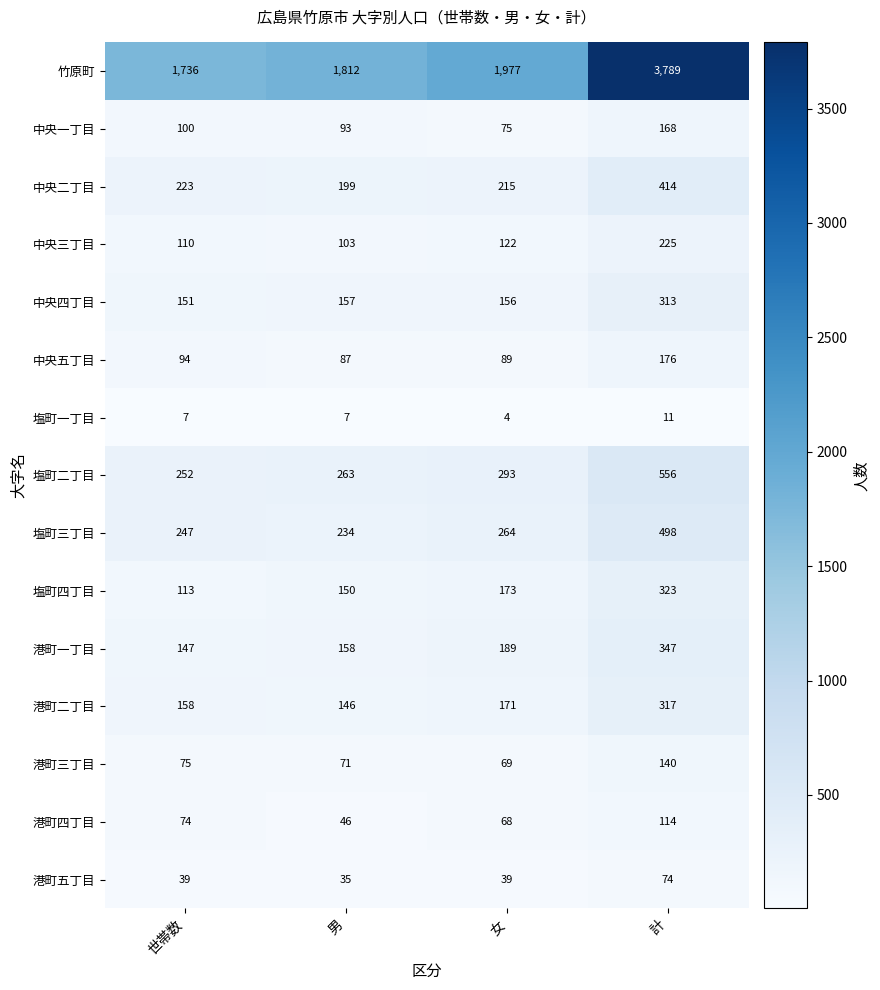

The 塩町四丁目 series shows 323 at 計. True or false?

True